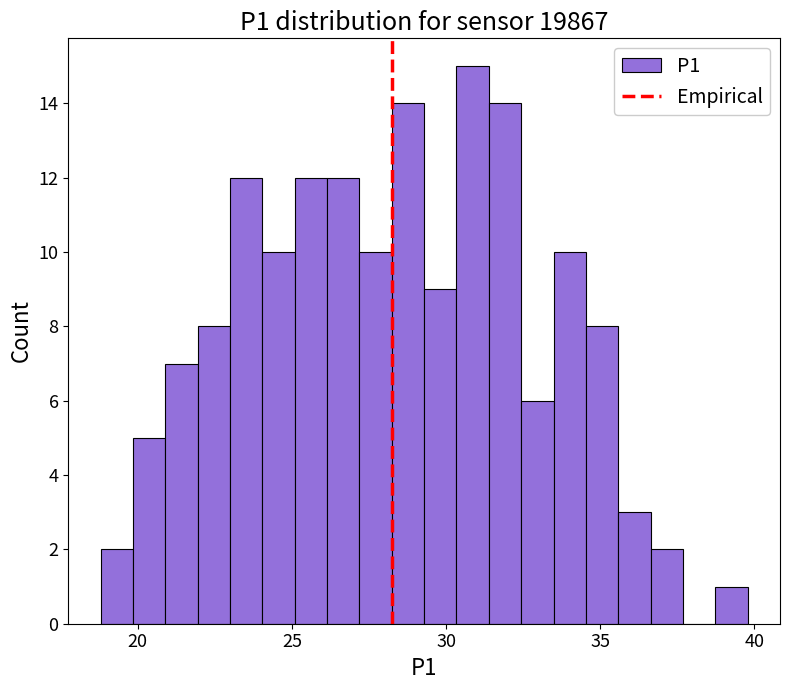

Read against the x-axis, roughly where is the centre of the tallest bar?

31.0